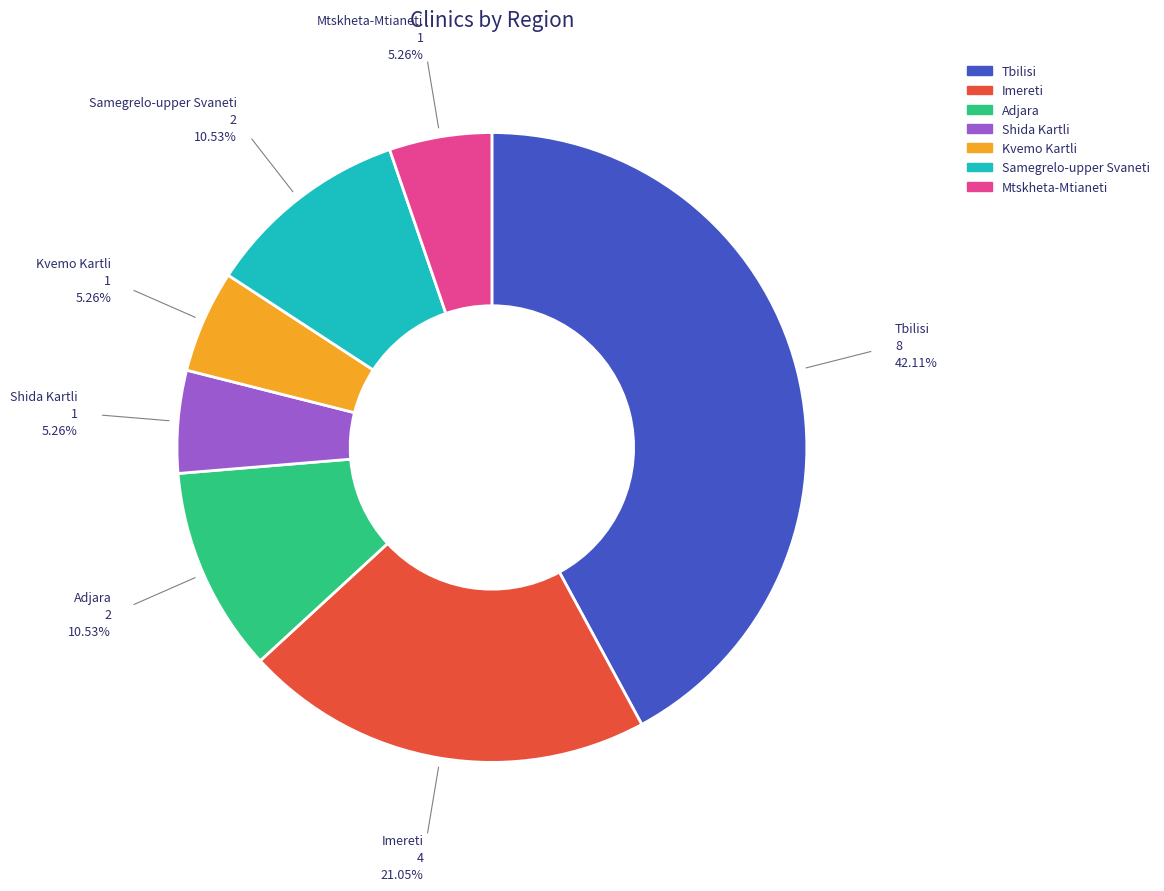

Which category has the biggest portion of the pie?

Tbilisi